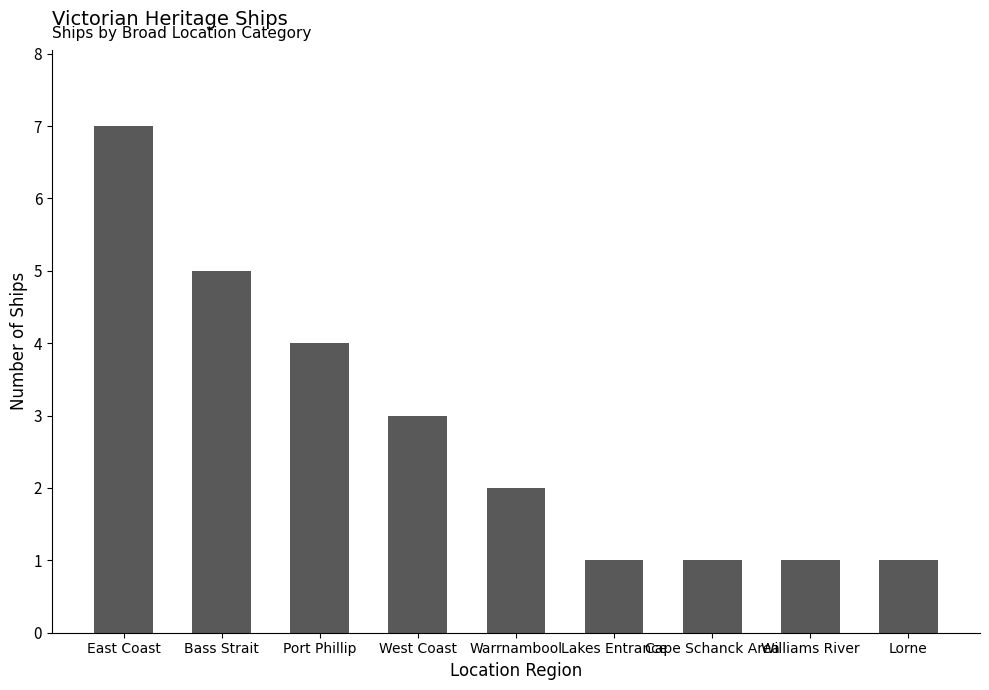

How many values are below 2?

4